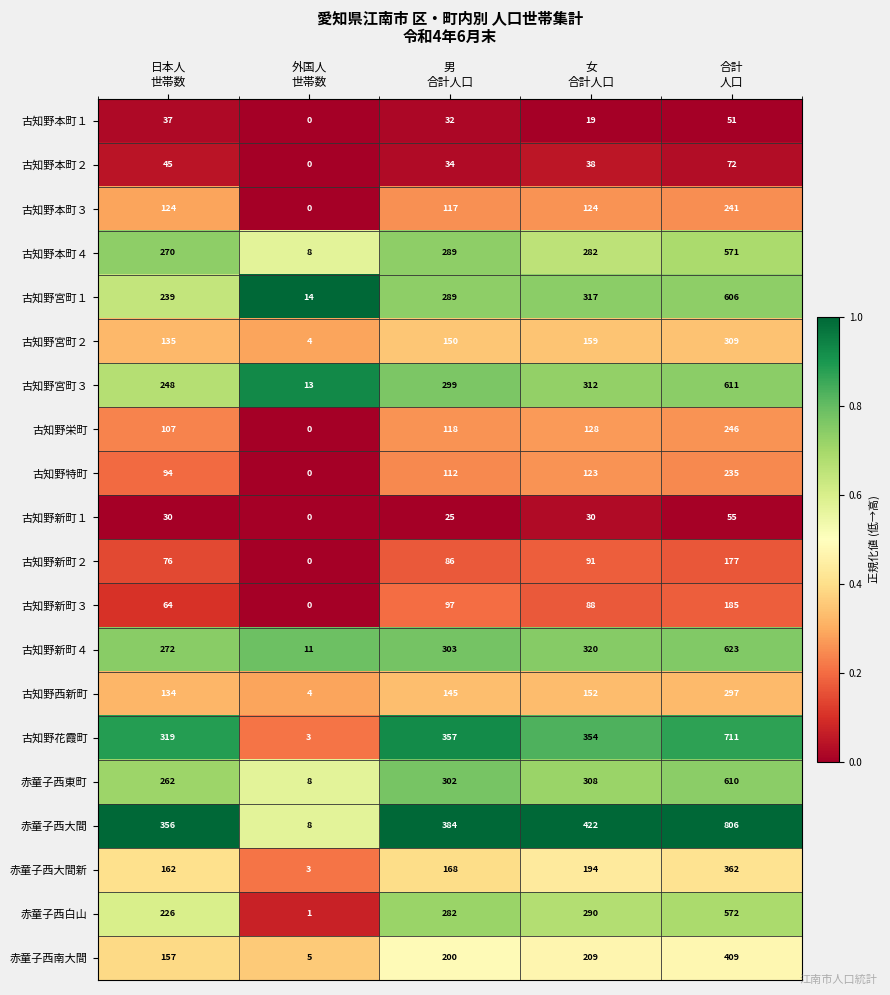

What is the difference between the maximum and minimum values in the 赤童子西大間新 series?

359